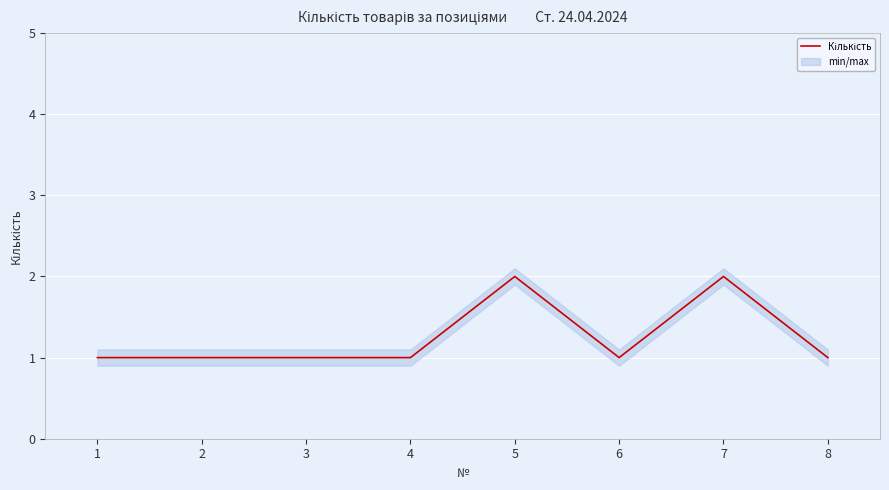

How many categories are shown in the chart?

8